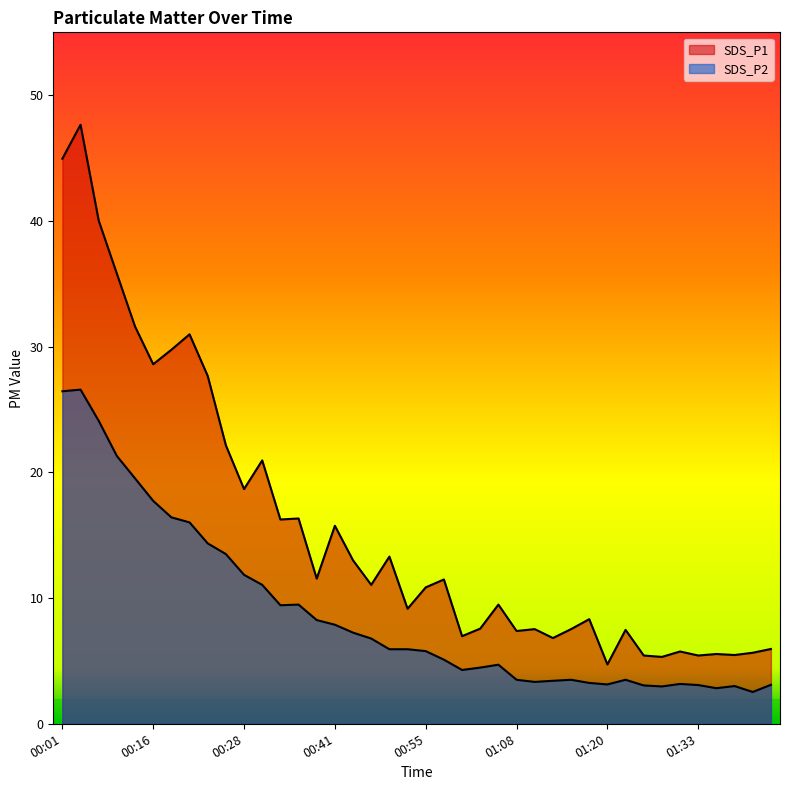

The SDS_P1 series shows 2.3 at 01:30. True or false?

False